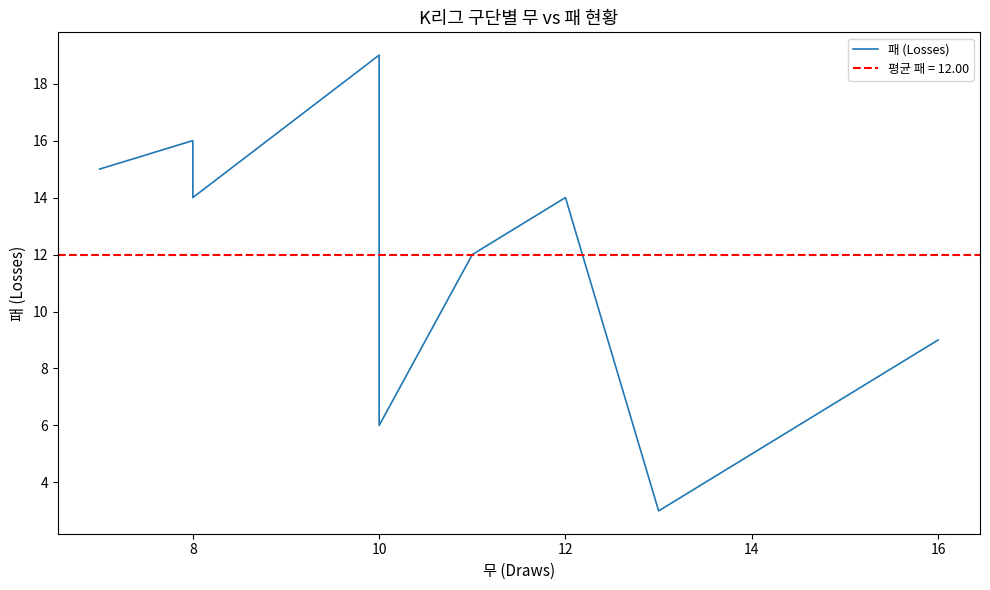

How many interior local peaks (higher than both neighbors) does the data have?

3